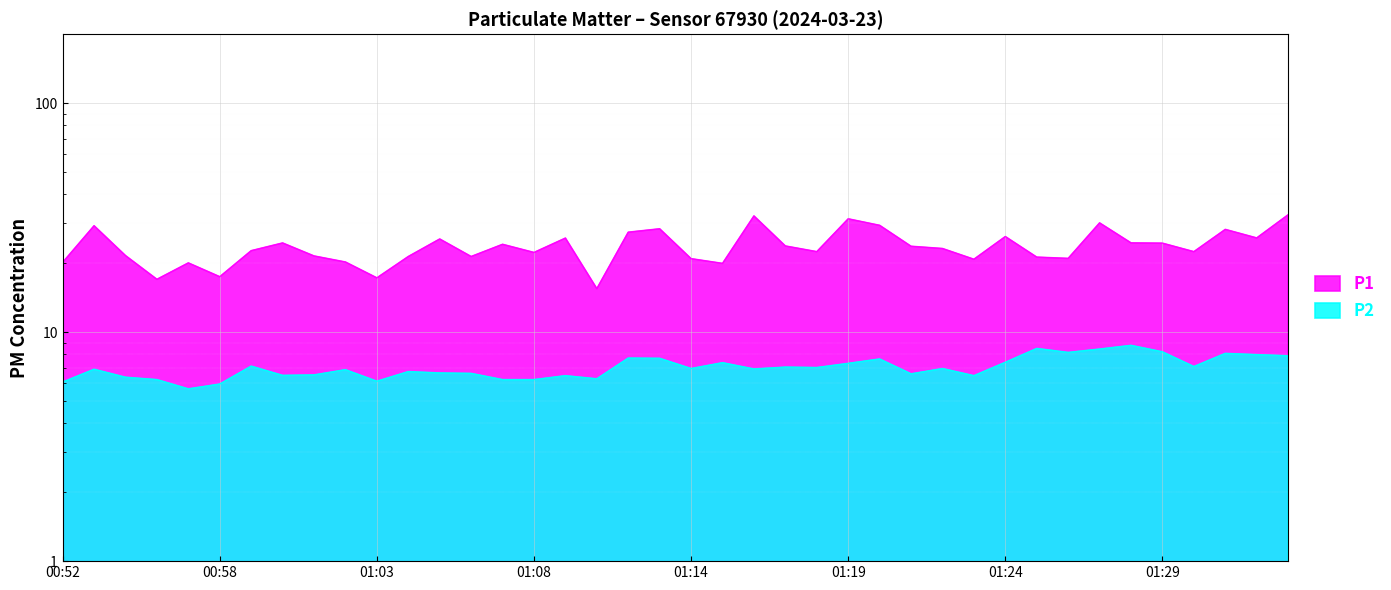

Does the chart display data point markers on the line(s)?

No